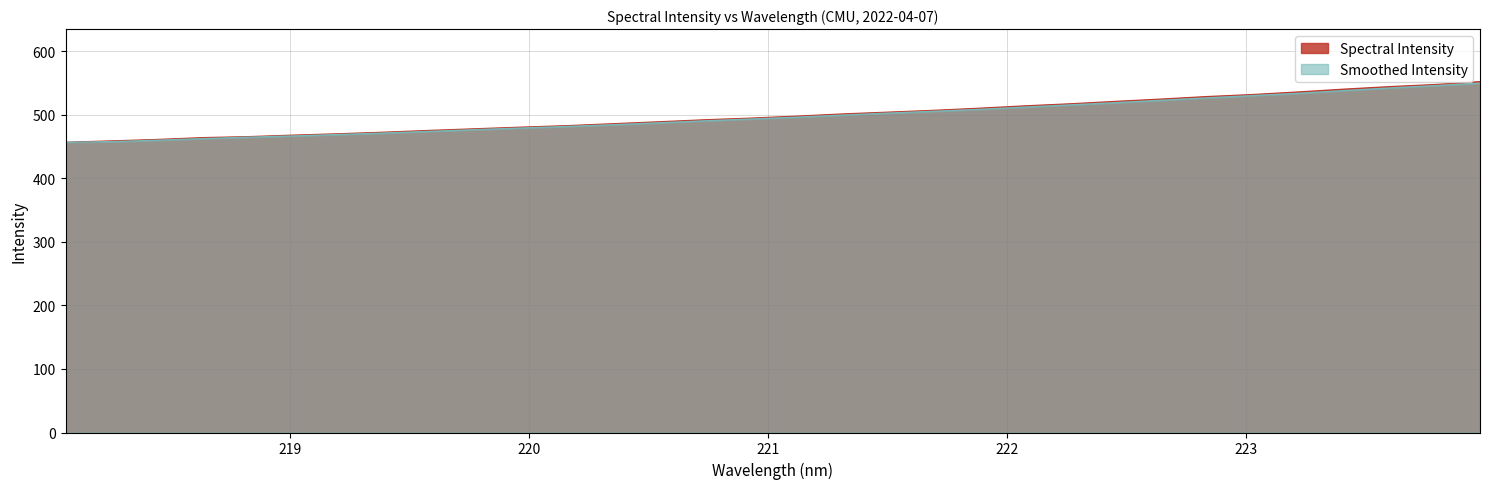

Read the value at 223.0264.

531.7